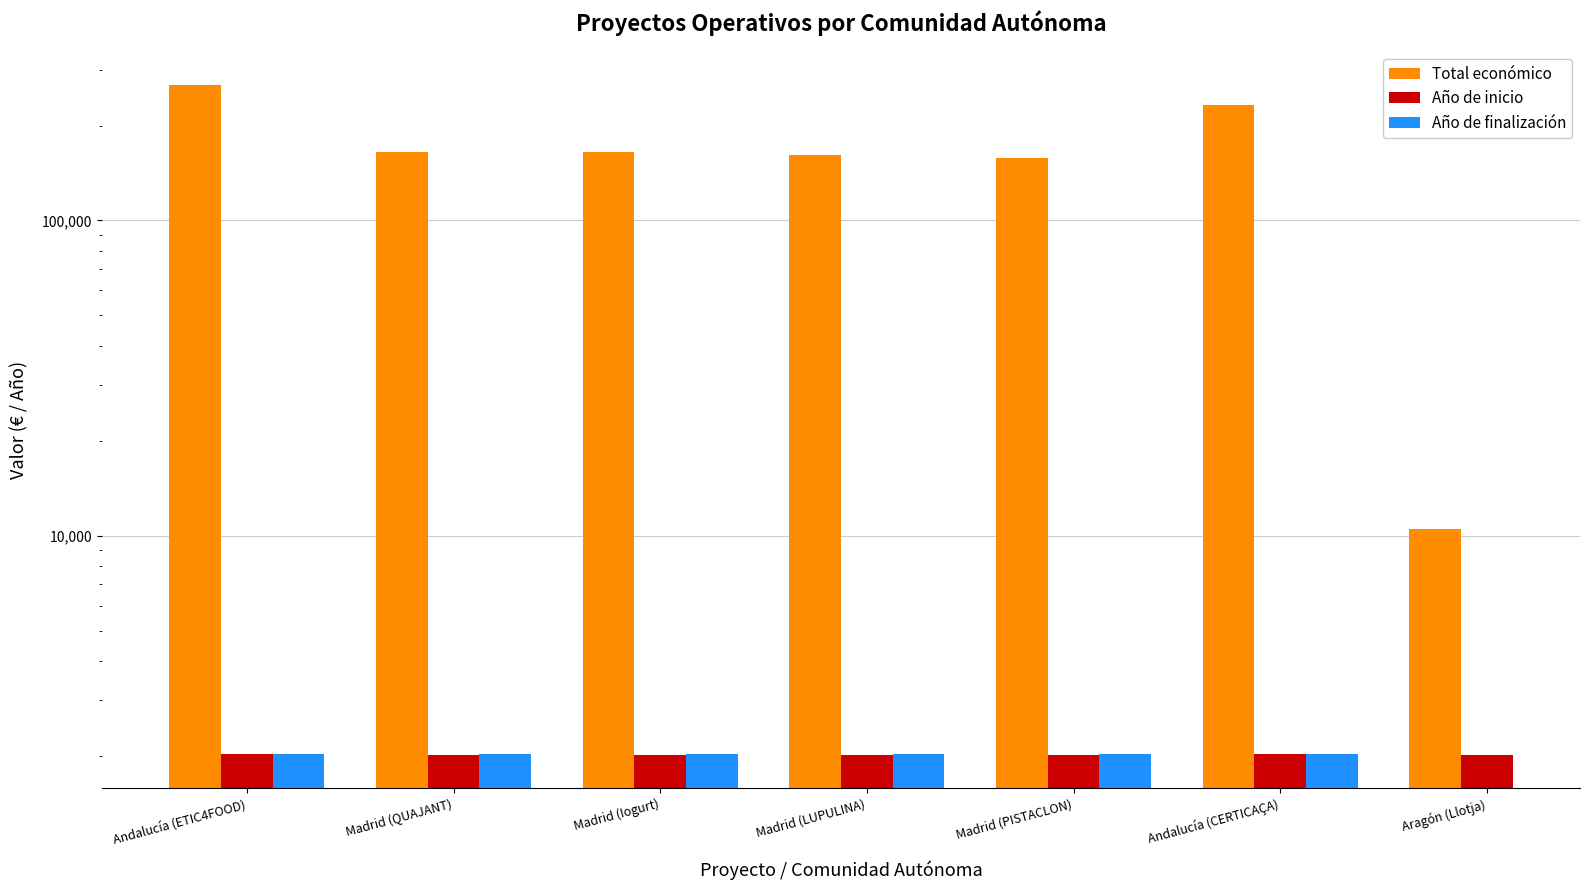

At how many categories does at least one series exceed 105624?

6